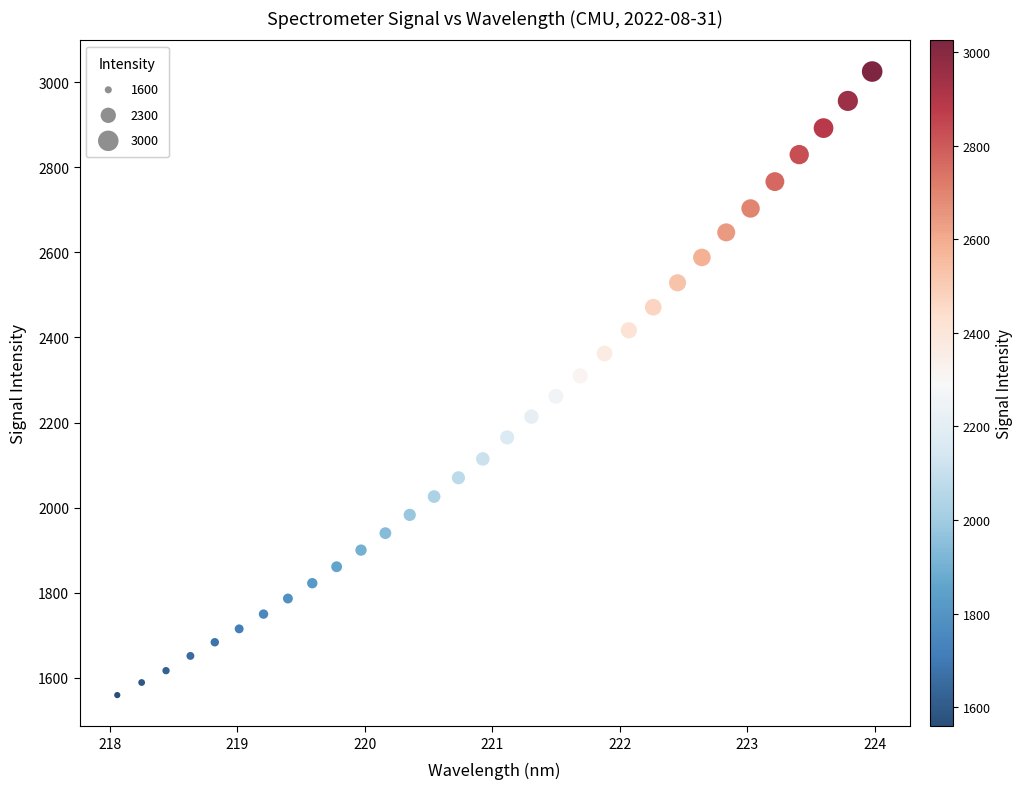

What is the range of Y values (max minus min)?

1465.4